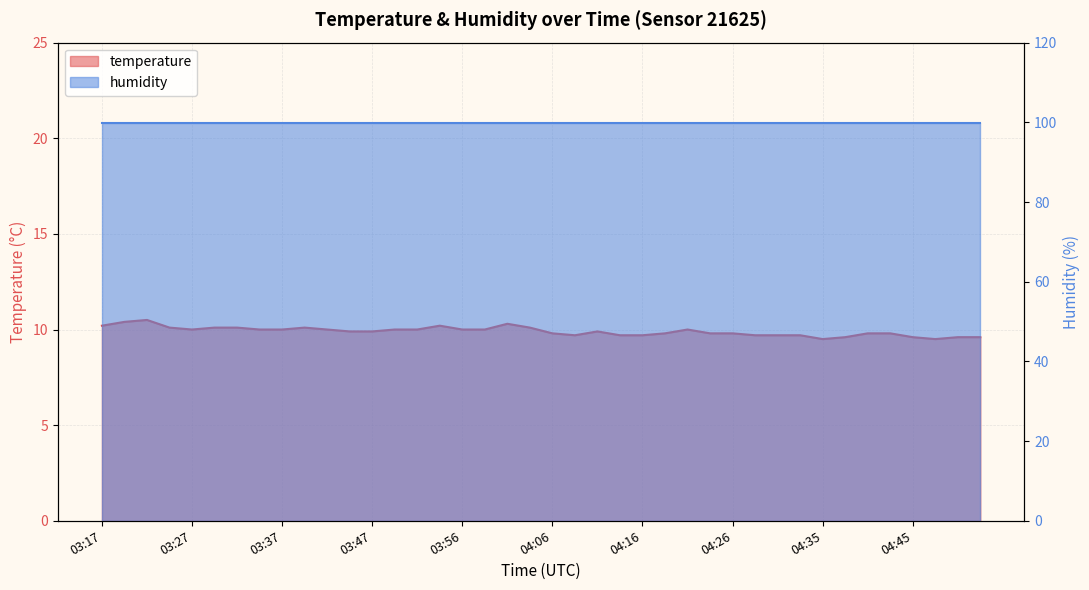

What is the difference between the maximum and minimum values?

1.0